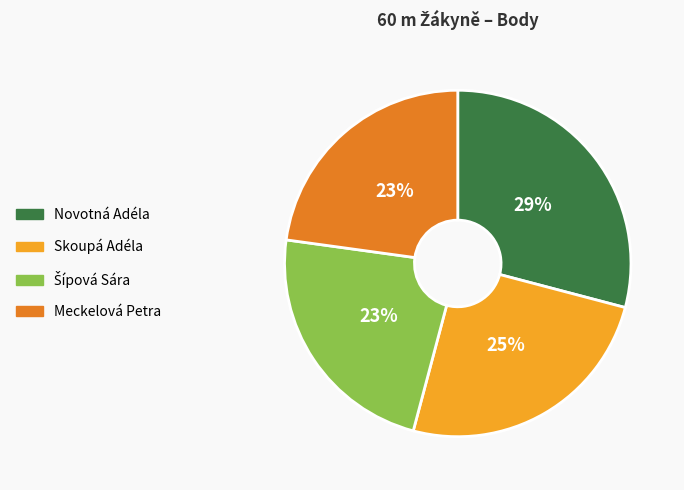

Count the number of slices in the pie.

4